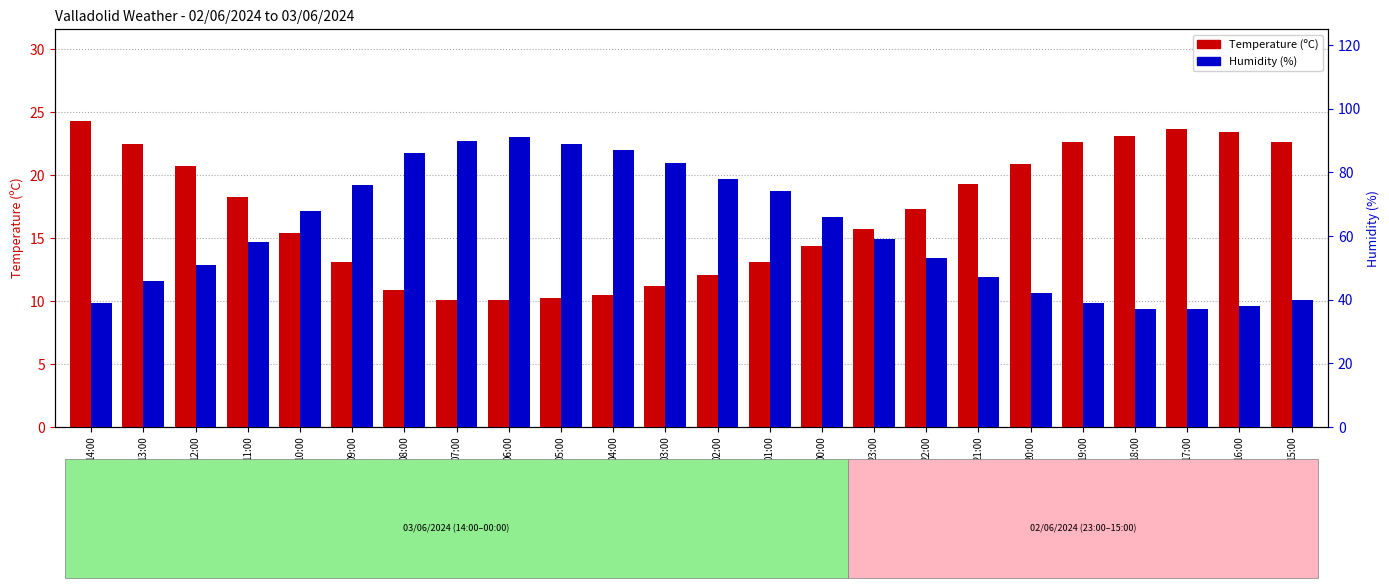

What is the sum of the Humidity (%) values at 12:00 and 19:00?

90.0